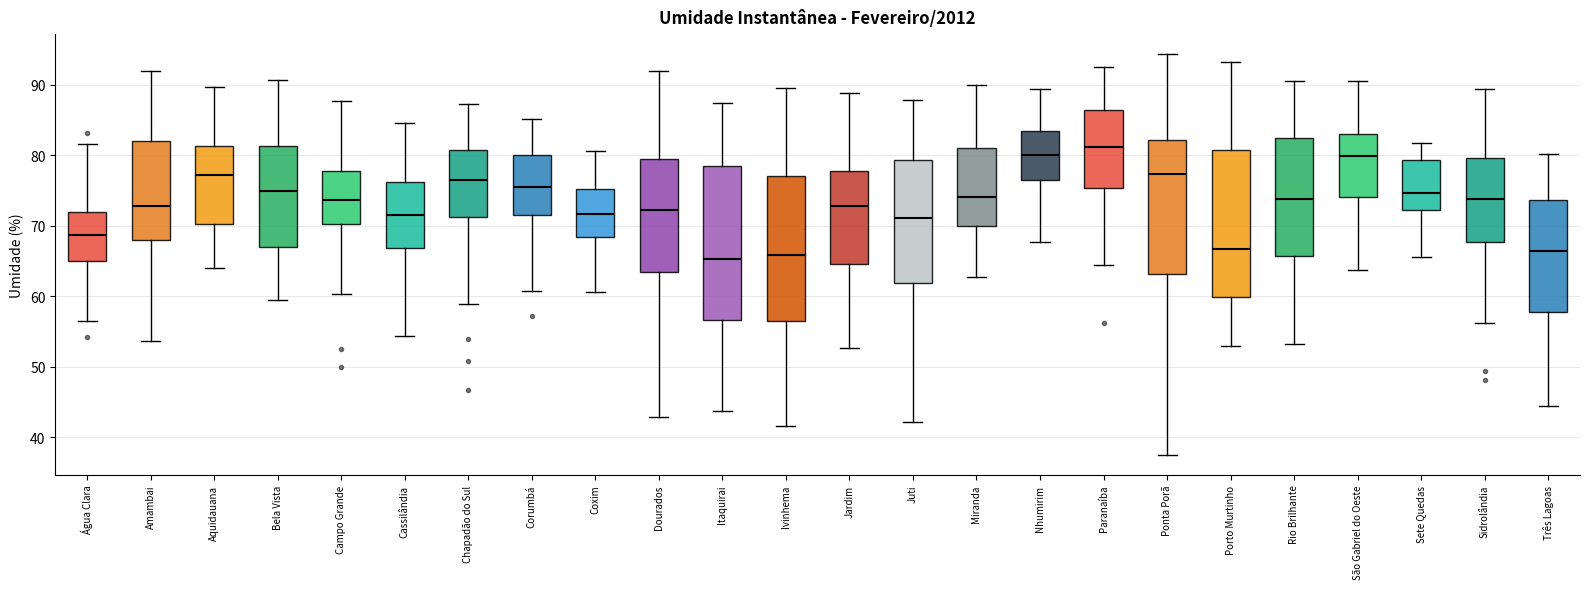

Reading left to right, read every box against the y-axis: the position of its median line, the range the box covers, and the ends of its whiskers. The values are not printed on the chart, so give them approximately, as read against the axis.

Água Clara: median 69, box 65 to 72, whiskers 57 to 82
Amambai: median 73, box 68 to 82, whiskers 54 to 92
Aquidauana: median 77, box 70 to 81, whiskers 64 to 90
Bela Vista: median 75, box 67 to 81, whiskers 59 to 91
Campo Grande: median 74, box 70 to 78, whiskers 60 to 88
Cassilândia: median 71, box 67 to 76, whiskers 54 to 85
Chapadão do Sul: median 76, box 71 to 81, whiskers 59 to 87
Corumbá: median 76, box 72 to 80, whiskers 61 to 85
Coxim: median 72, box 68 to 75, whiskers 61 to 81
Dourados: median 72, box 63 to 80, whiskers 43 to 92
Itaquirai: median 65, box 57 to 78, whiskers 44 to 87
Ivinhema: median 66, box 57 to 77, whiskers 42 to 90
Jardim: median 73, box 65 to 78, whiskers 53 to 89
Juti: median 71, box 62 to 79, whiskers 42 to 88
Miranda: median 74, box 70 to 81, whiskers 63 to 90
Nhumirim: median 80, box 76 to 83, whiskers 68 to 89
Paranaíba: median 81, box 75 to 86, whiskers 64 to 93
Ponta Porã: median 77, box 63 to 82, whiskers 38 to 94
Porto Murtinho: median 67, box 60 to 81, whiskers 53 to 93
Rio Brilhante: median 74, box 66 to 83, whiskers 53 to 90
São Gabriel do Oeste: median 80, box 74 to 83, whiskers 64 to 91
Sete Quedas: median 75, box 72 to 79, whiskers 66 to 82
Sidrolândia: median 74, box 68 to 80, whiskers 56 to 89
Três Lagoas: median 66, box 58 to 74, whiskers 45 to 80